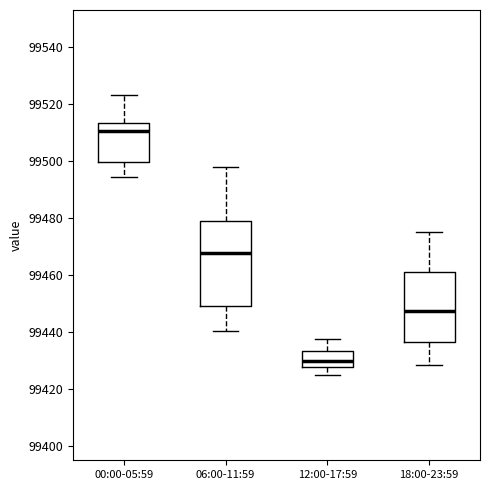

Which box is the tallest, from its lower edge to its upper edge?

06:00-11:59